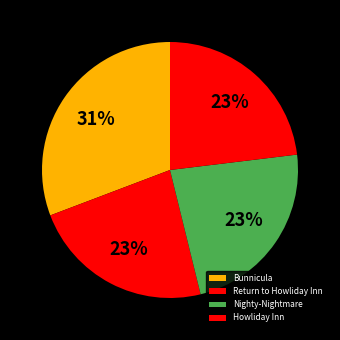

Count the number of slices in the pie.

4